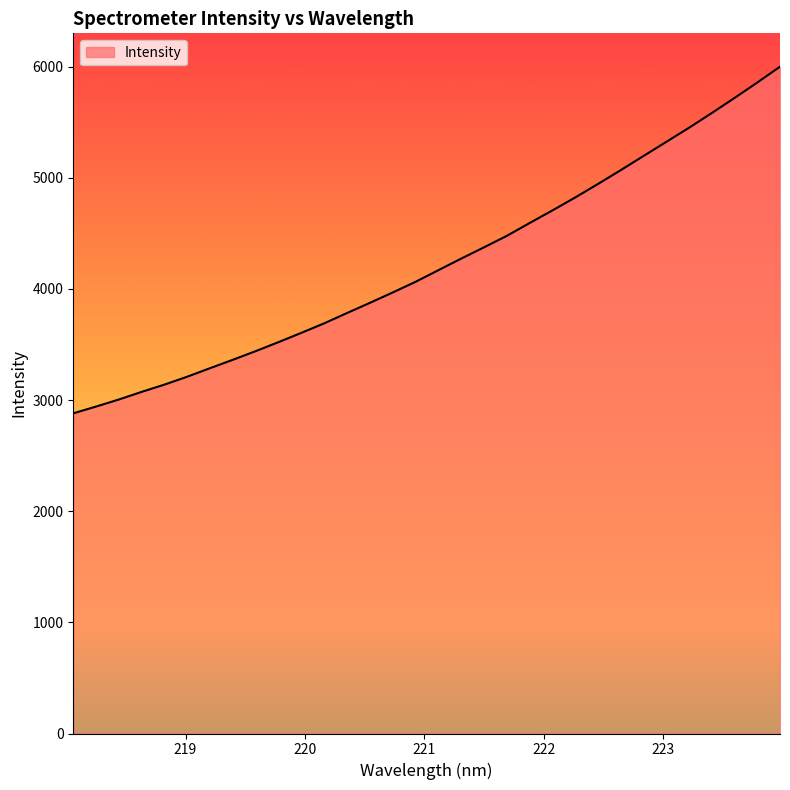

What is the greatest value displayed?

6000.2